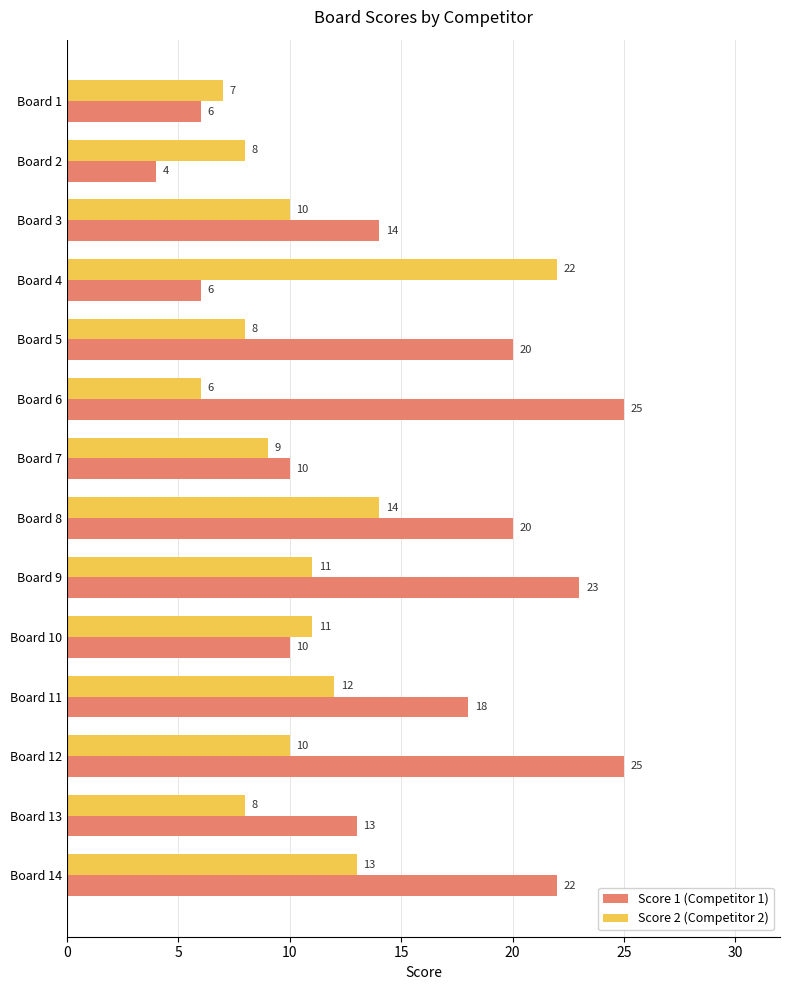

Which series has the largest total across all categories?

Score 1 (Competitor 1)